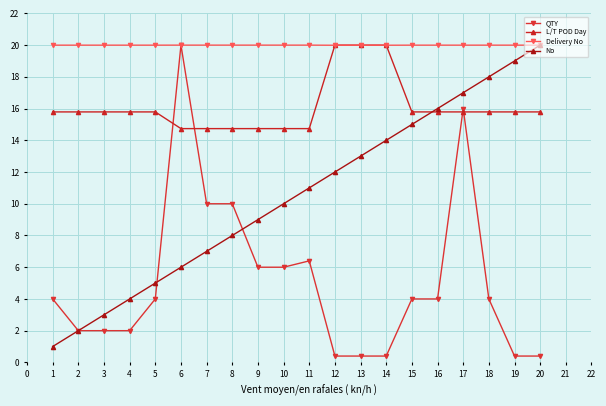

What is the value of the L/T POD Day point at the 5th from the left?

15.8